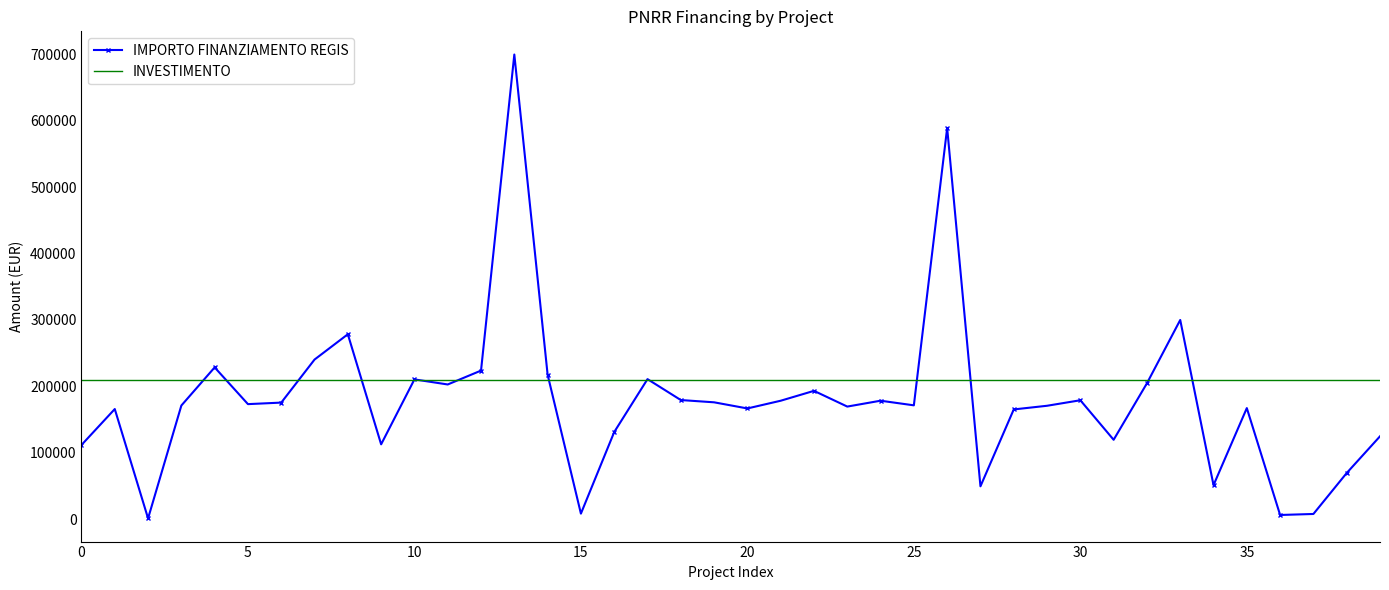

Which series has the widest spread of values?

IMPORTO FINANZIAMENTO REGIS